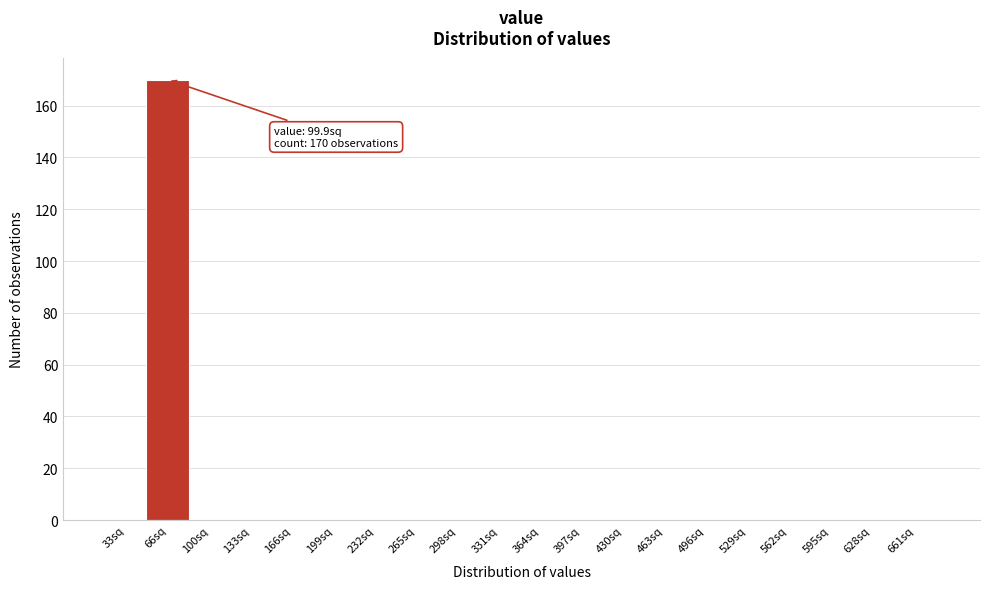

Reading left to right, list all the values displayed in this chart.

33sq=0	66sq=170	100sq=0	133sq=0	166sq=0	199sq=0	232sq=0	265sq=0	298sq=0	331sq=0	364sq=0	397sq=0	430sq=0	463sq=0	496sq=0	529sq=0	562sq=0	595sq=0	628sq=0	661sq=0